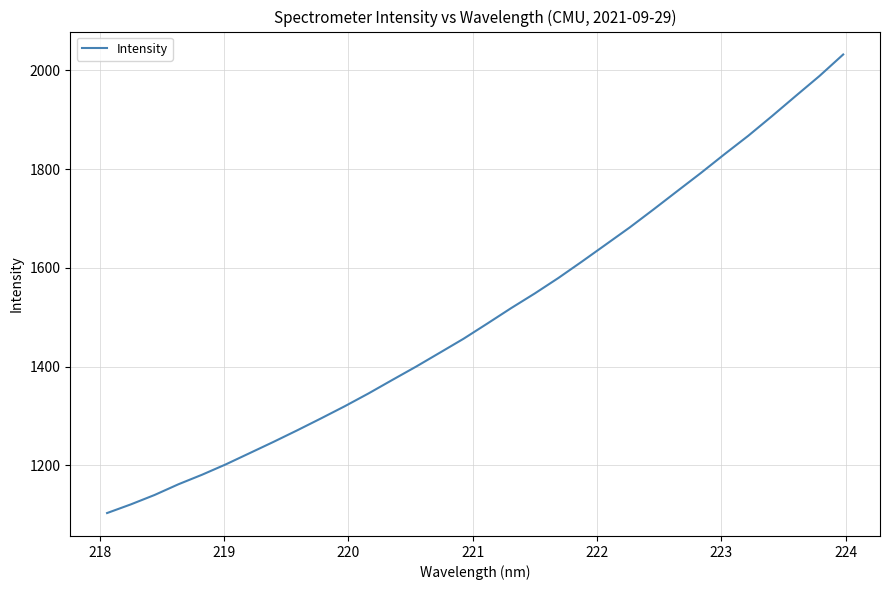

What is the maximum value shown in the chart?

2032.4